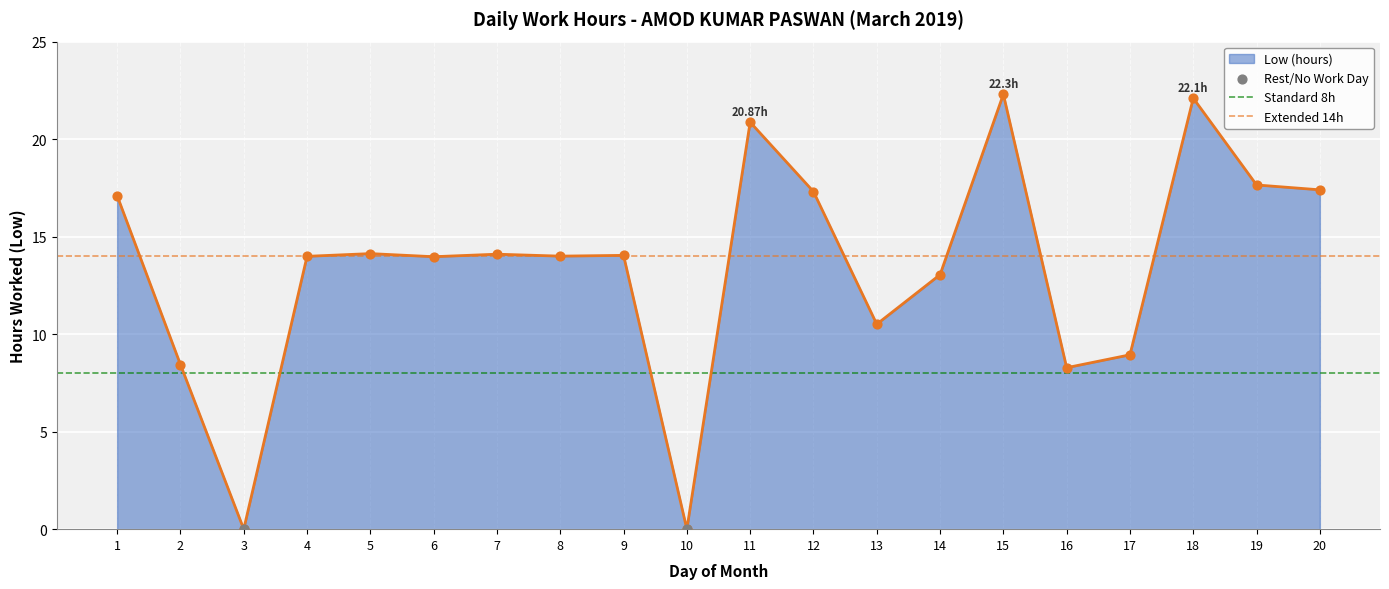

Which series contains the lowest Y value?

Rest/No Work Day